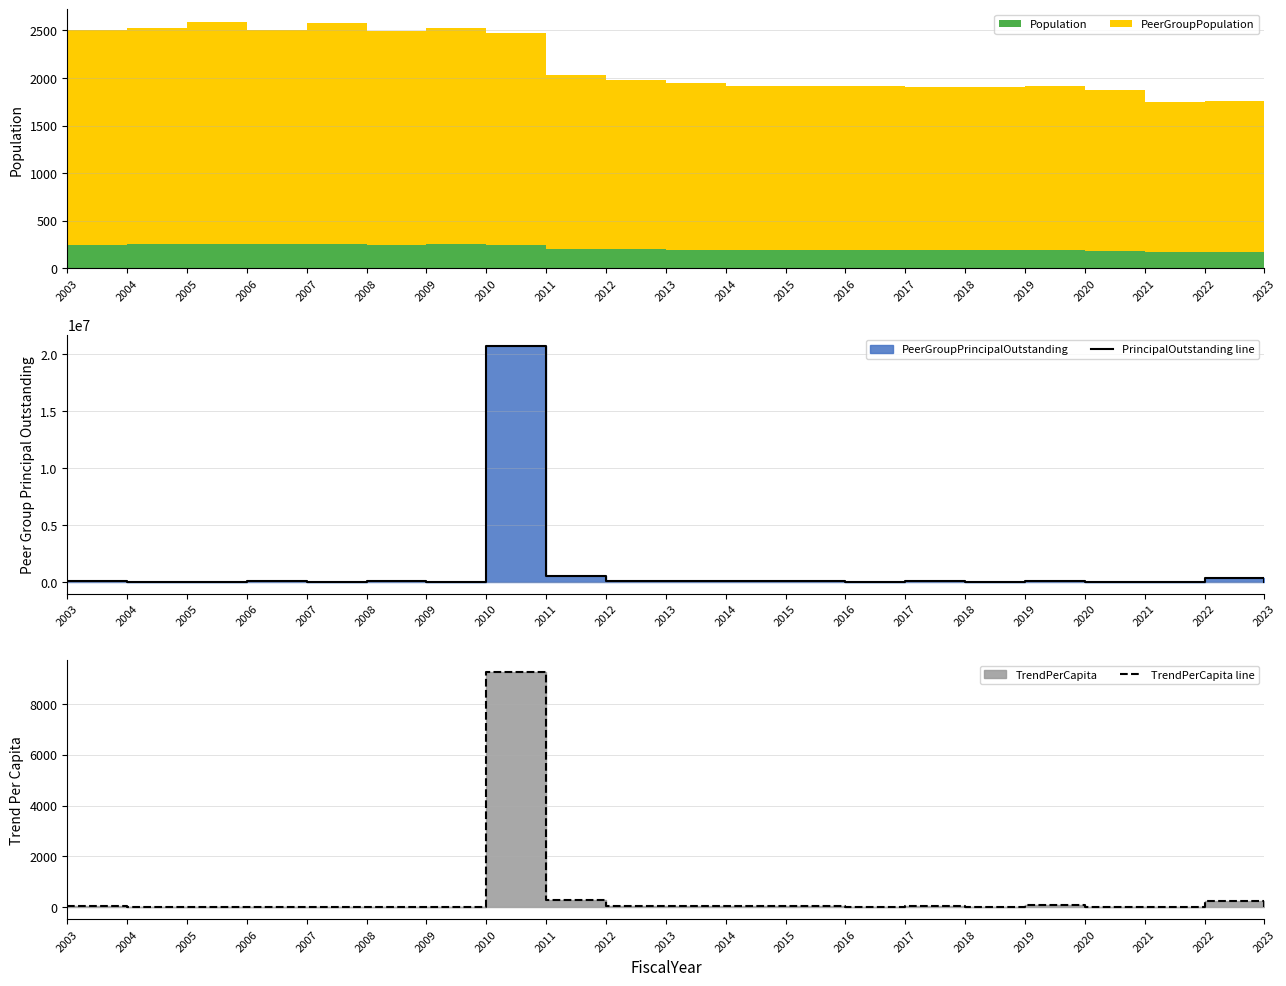

True or false: PrincipalOutstanding line and TrendPerCapita line intersect in this chart.

False